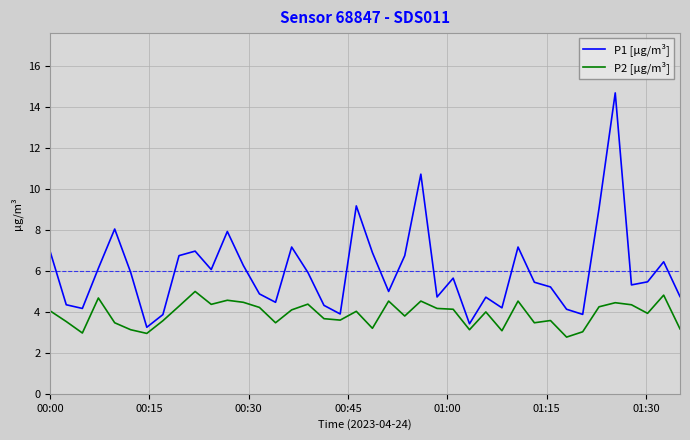

List the series in order of their peak value, lowest first.

P2 [µg/m³], P1 [µg/m³]